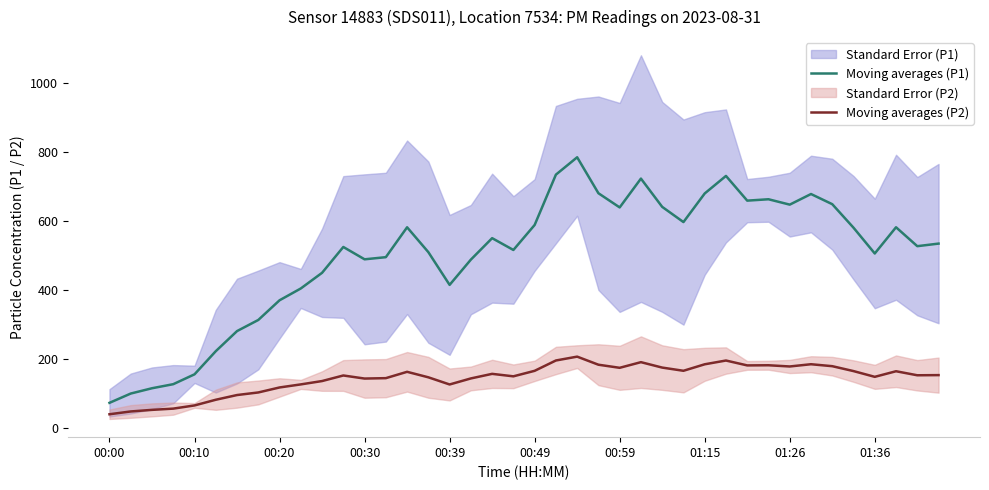

Where does the Moving averages (P1) series first go above 534?

14